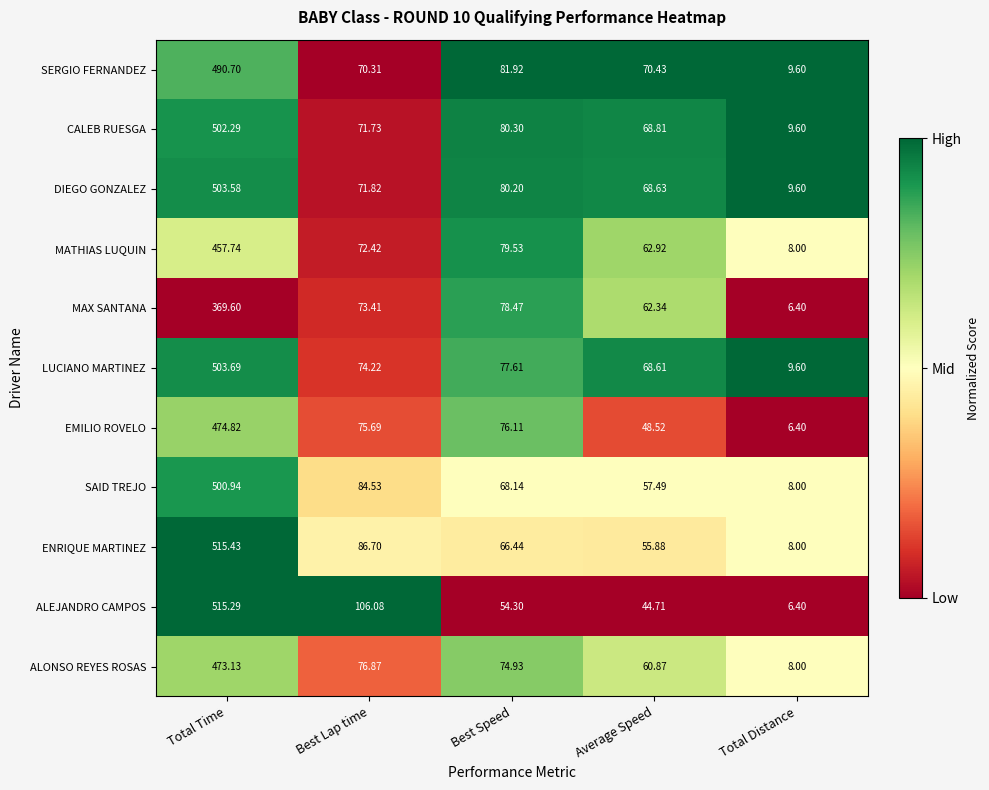

At which label does MATHIAS LUQUIN first exceed 72?

Total Time